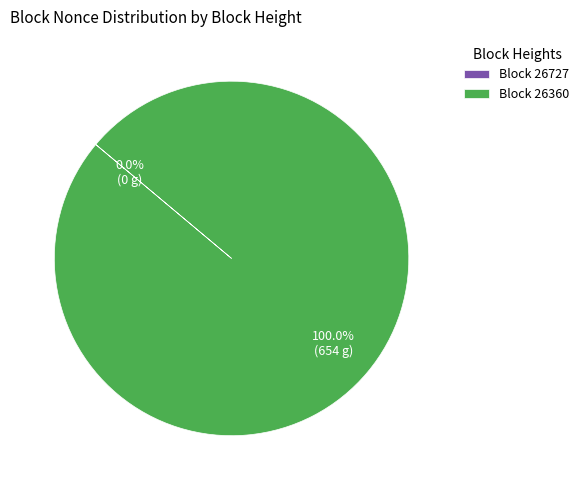

To the nearest percent, what is the average slice percentage?

50%